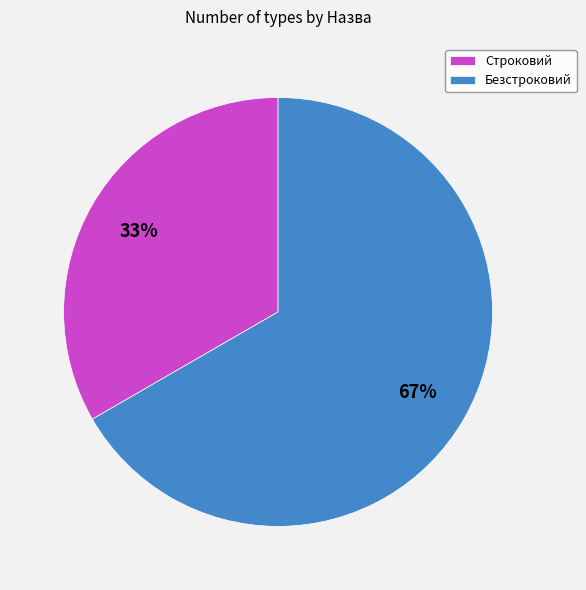

To the nearest percent, what percentage of the pie is Строковий?

33%